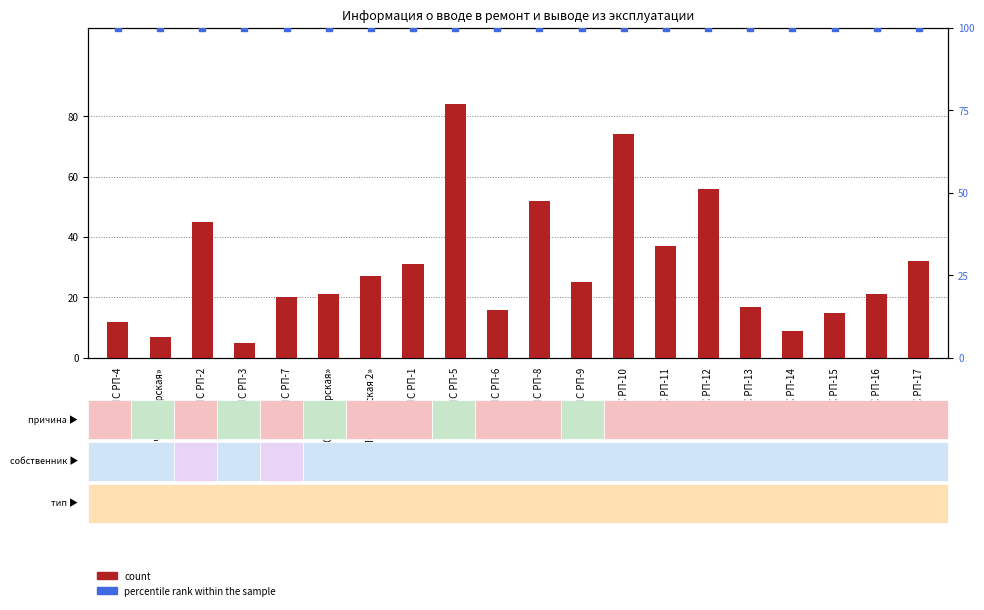

At how many categories does at least one series exceed 9?

20